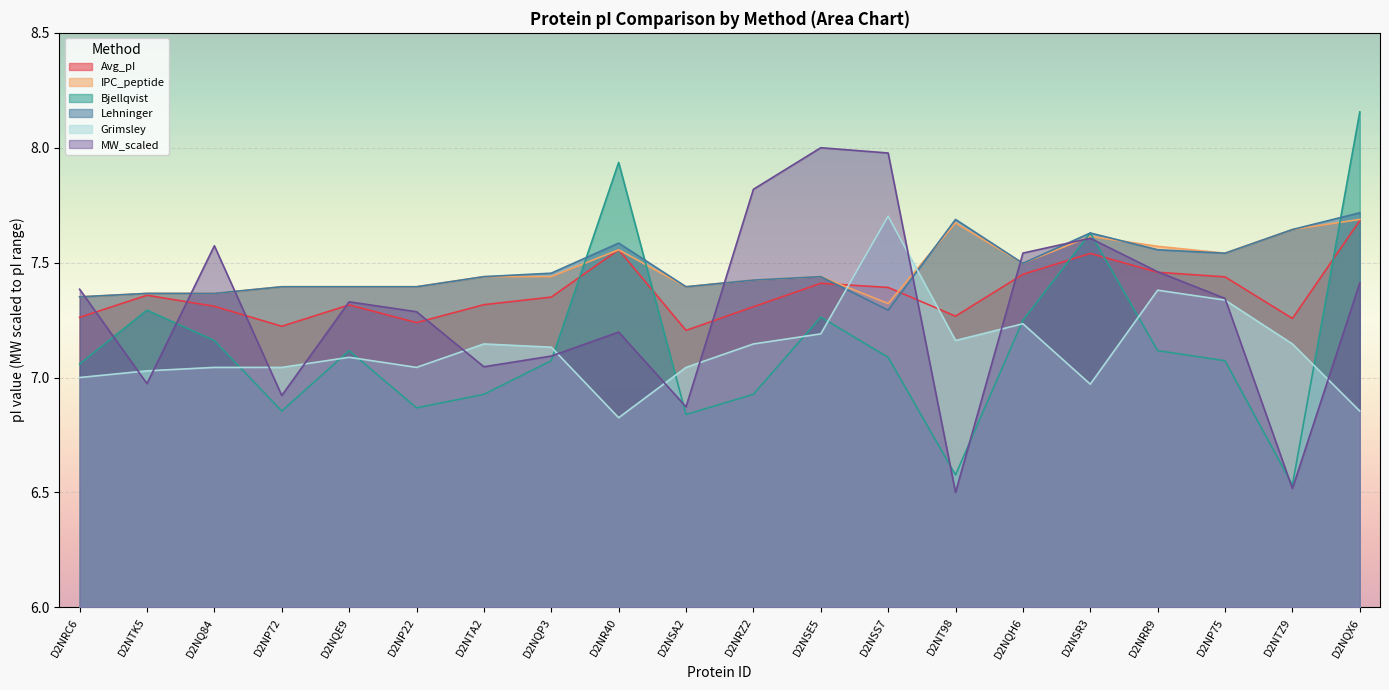

True or false: Grimsley has a value of 7.0 at D2NQ84.

True